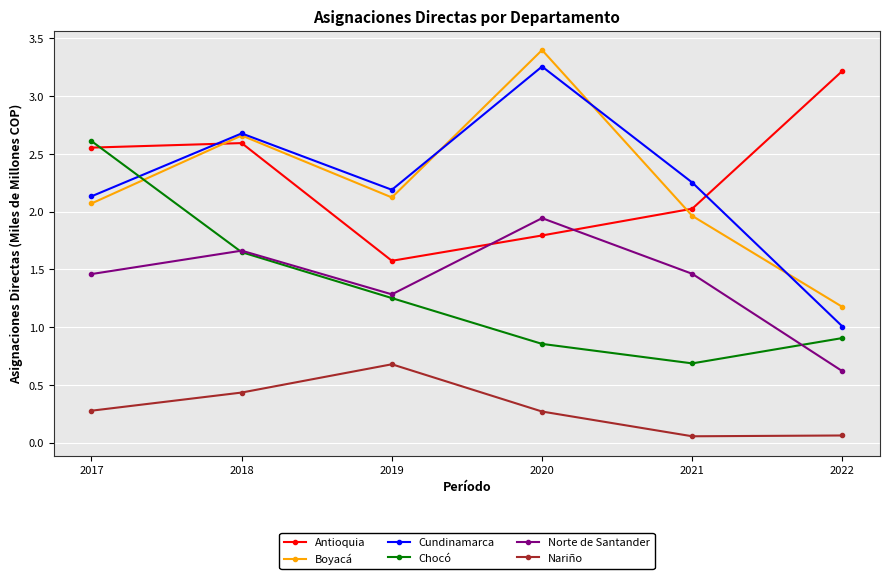

Read the Boyacá value at 2020.

3.4